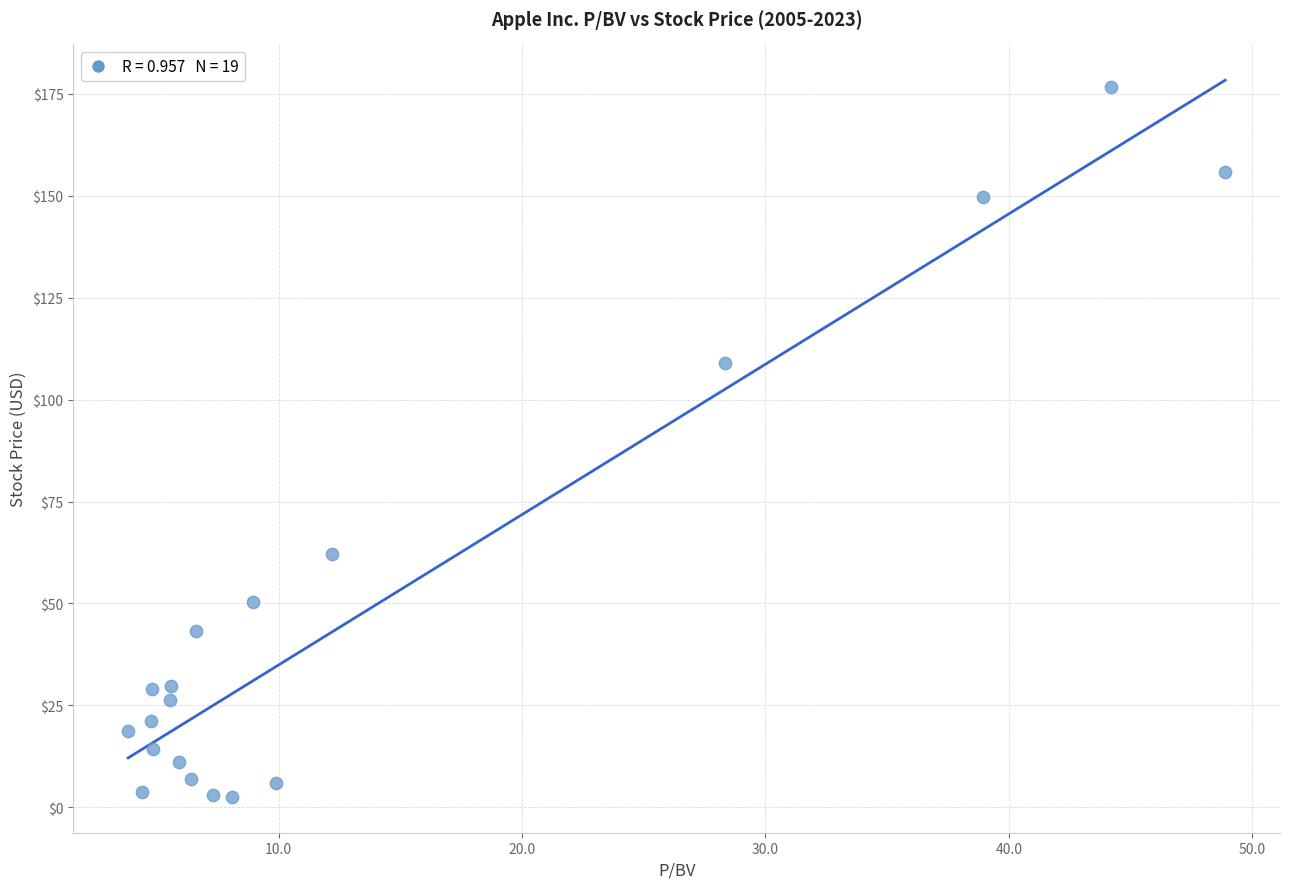

What Y value in the scatter plot is closest to 89?

108.9